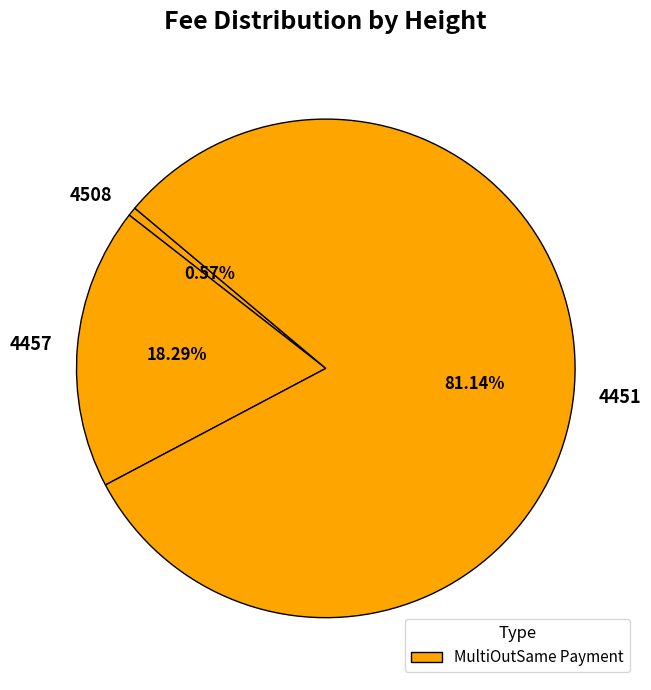

To the nearest percent, what is the difference between the 4451 and 4508 slice percentages?

81%